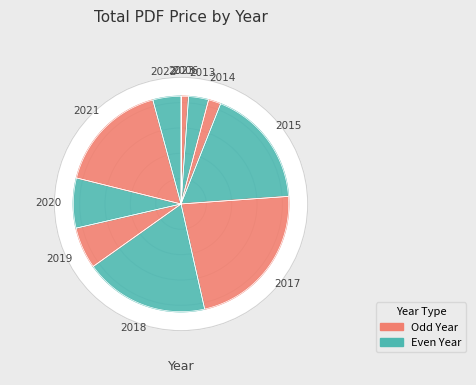

Is it true that 2015 is 18% of the pie?

False